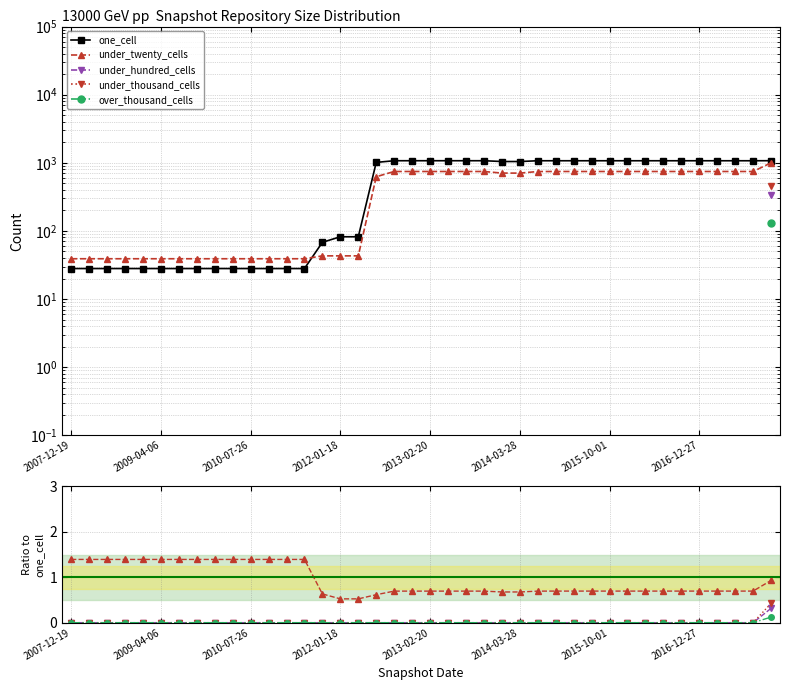

At which category does the chart reach its minimum across all series?

2007-12-19